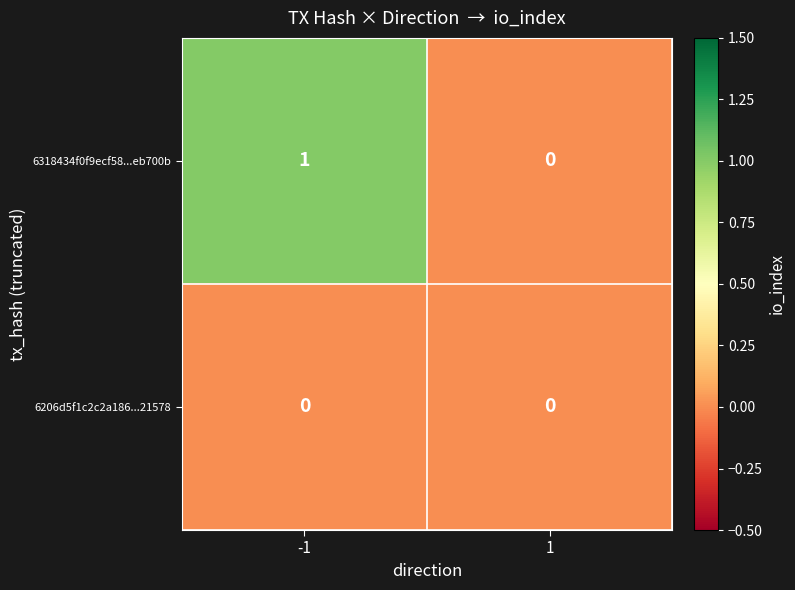

Rank the series by their maximum value, from highest to lowest.

6318434f0f9ecf58...eb700b, 6206d5f1c2c2a186...21578